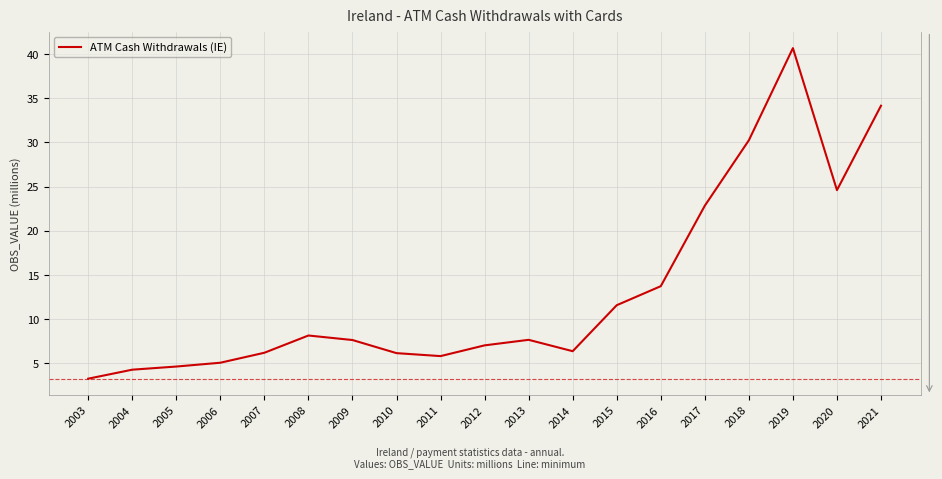

What is the approximate value at 2017?

22.8